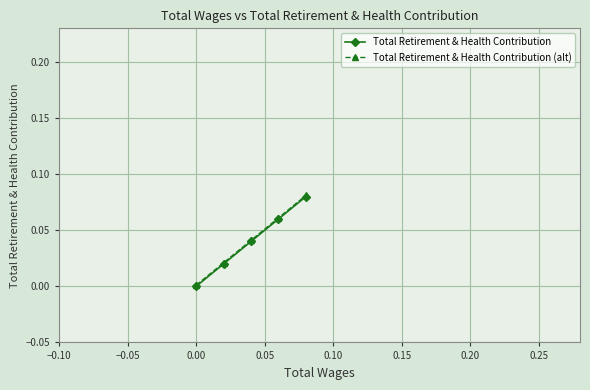

True or false: Total Retirement & Health Contribution has more than 2 interior local peaks.

False